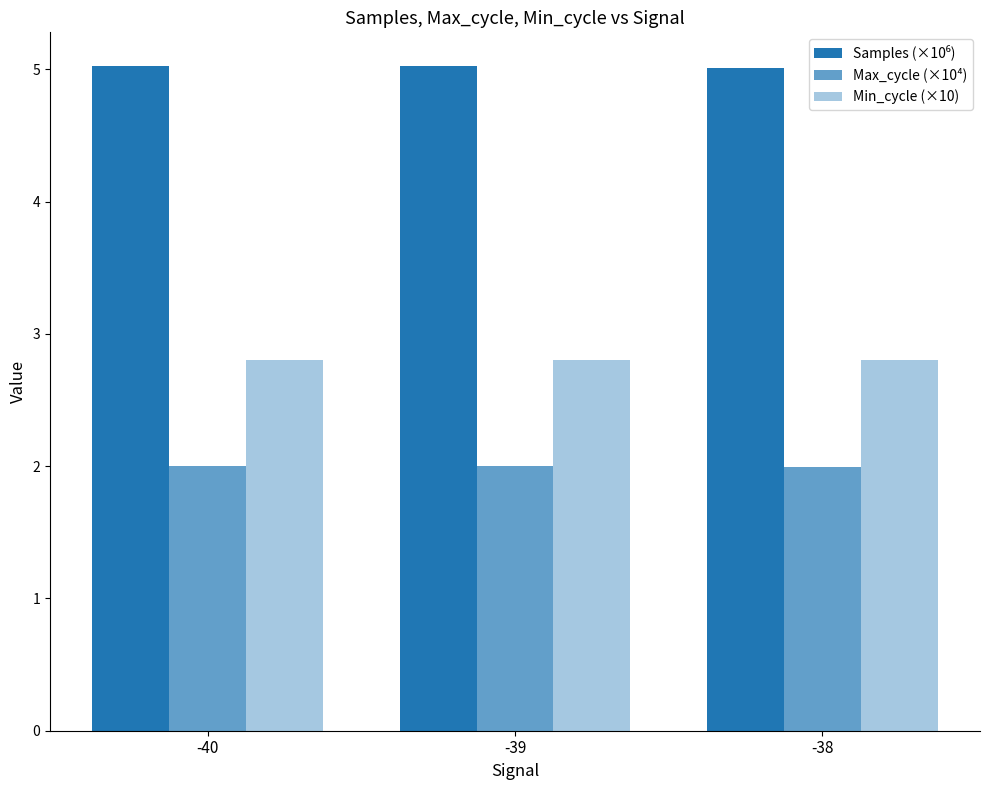

Rank the categories by Samples (×10⁶) value from highest to lowest.

-40, -39, -38